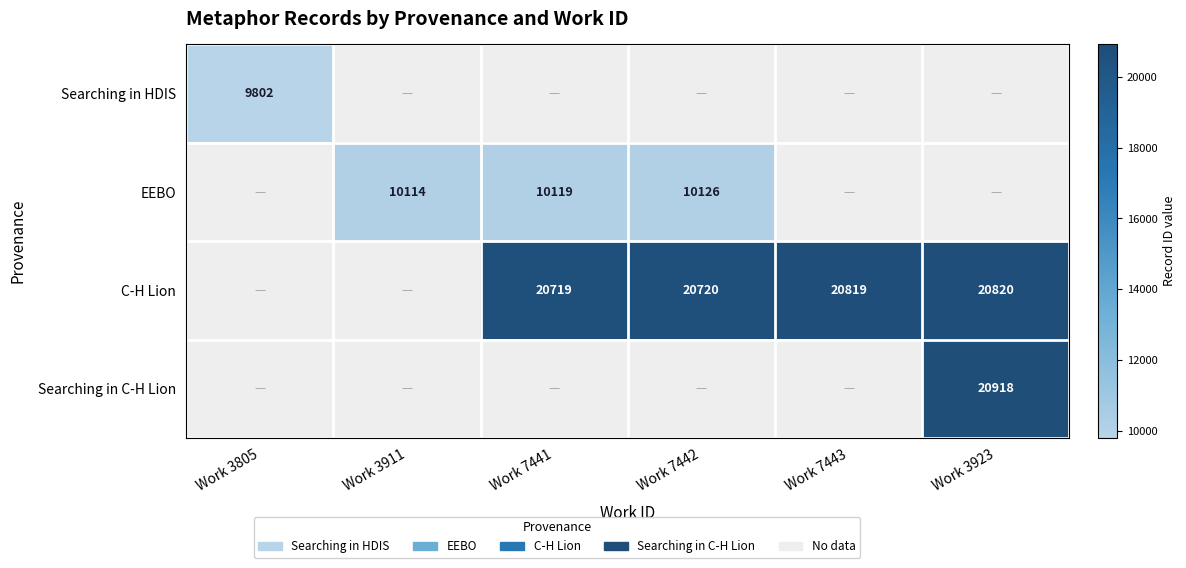

True or false: EEBO has a value of 10114 at Work 3911.

True